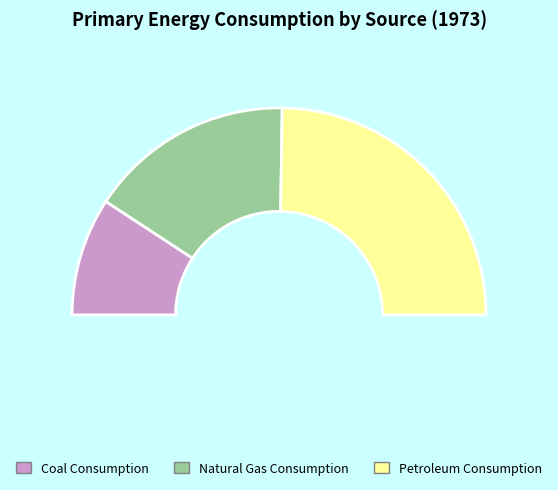

Is the sum of 9 and Natural Gas Consumption greater than half?

No